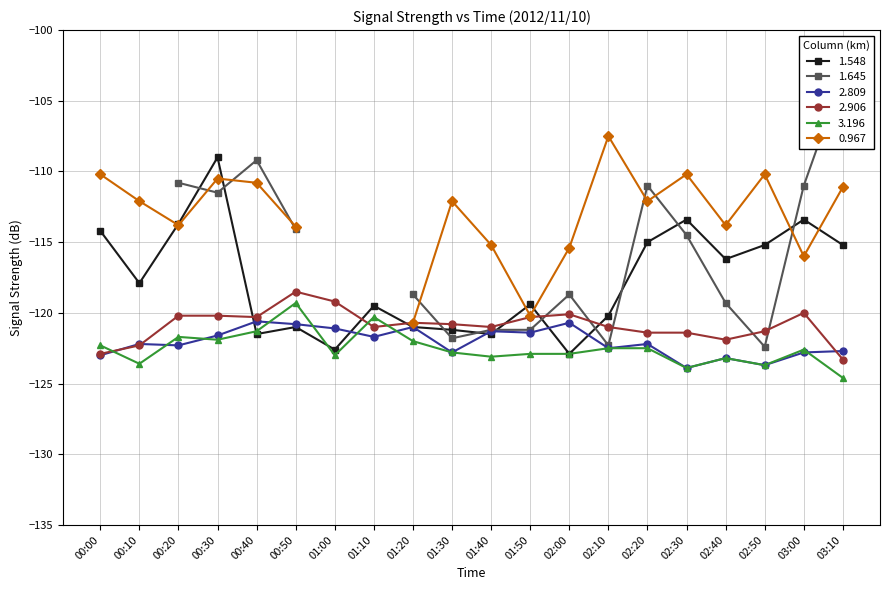

Is the value of 3.196 at 00:50 greater than the value of 2.809 at 00:10?

Yes